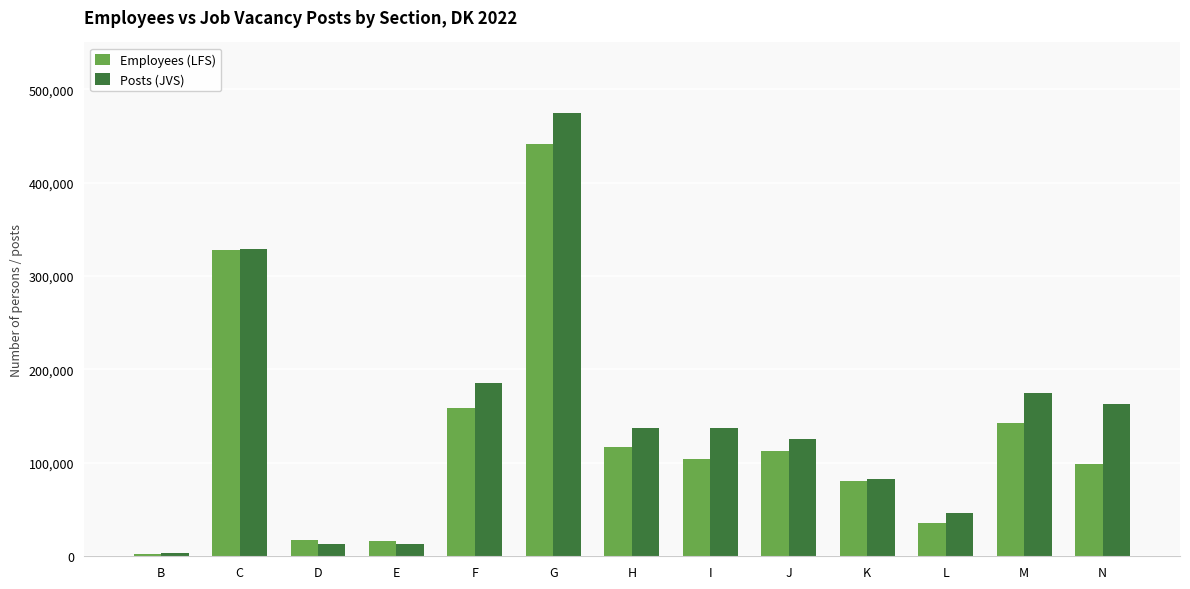

Are the bars grouped side by side (vs. stacked)?

Yes